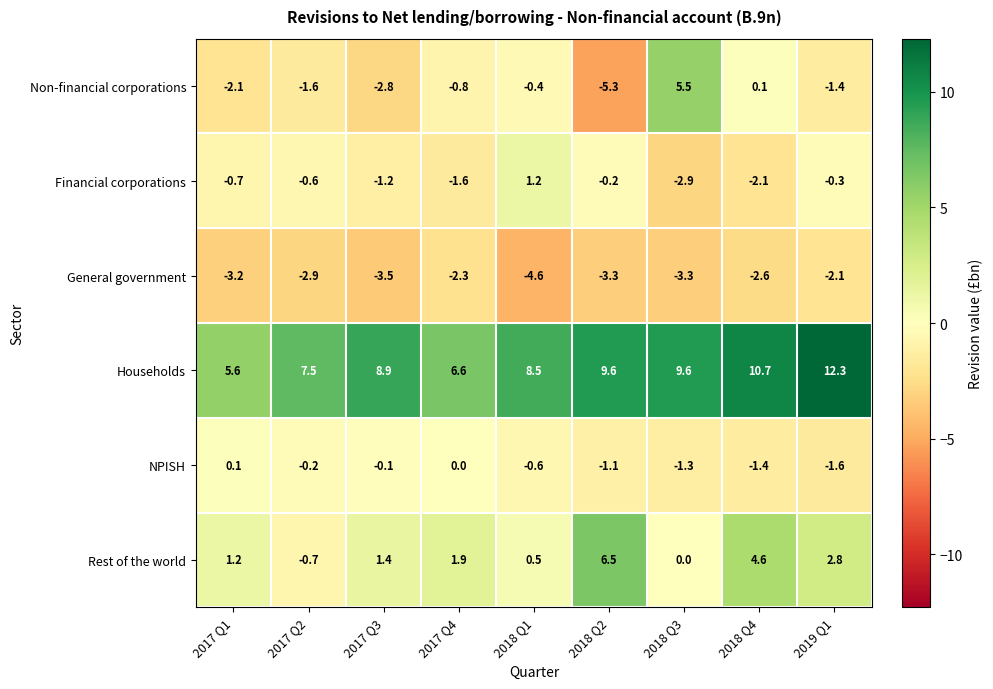

List the labels in order of Non-financial corporations value, smallest first.

2018 Q2, 2017 Q3, 2017 Q1, 2017 Q2, 2019 Q1, 2017 Q4, 2018 Q1, 2018 Q4, 2018 Q3